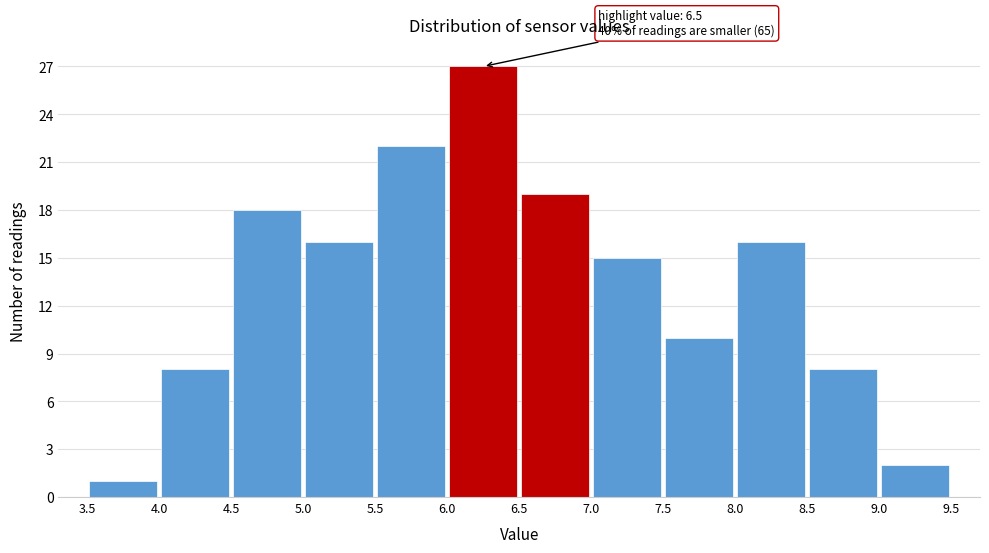

Which range on the x-axis has the tallest bar?

6.0 to 6.5